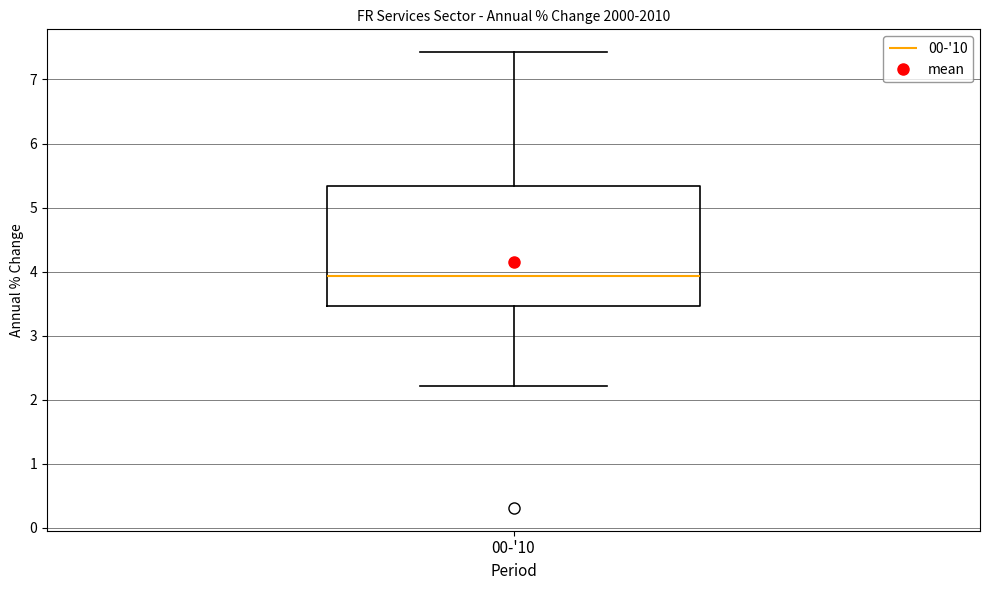

Read this box plot against the y-axis: the position of the median line, the range covered by the box, and the ends of both whiskers. The values are not printed on the chart, so give them approximately, as read against the axis.

median 3.9, box 3.5 to 5.3, whiskers 2.2 to 7.4